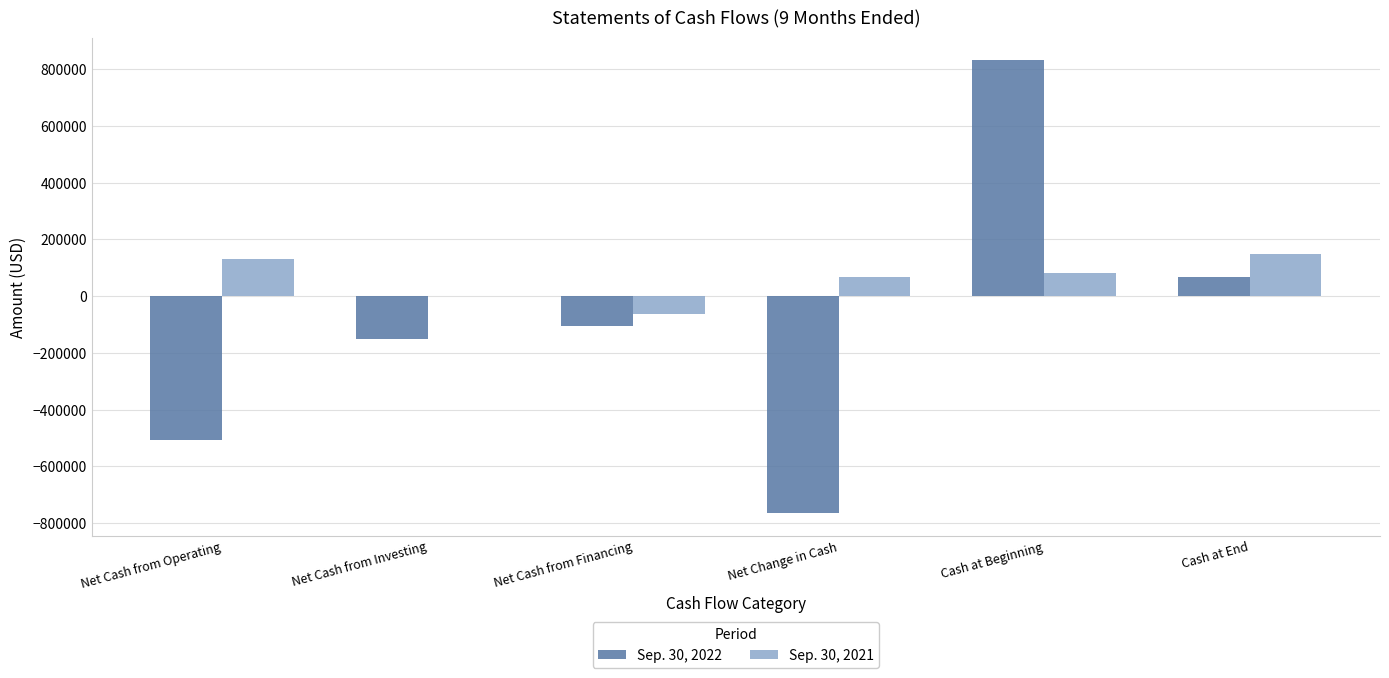

The Sep. 30, 2022 series shows -164673 at Net Cash from Financing. True or false?

False